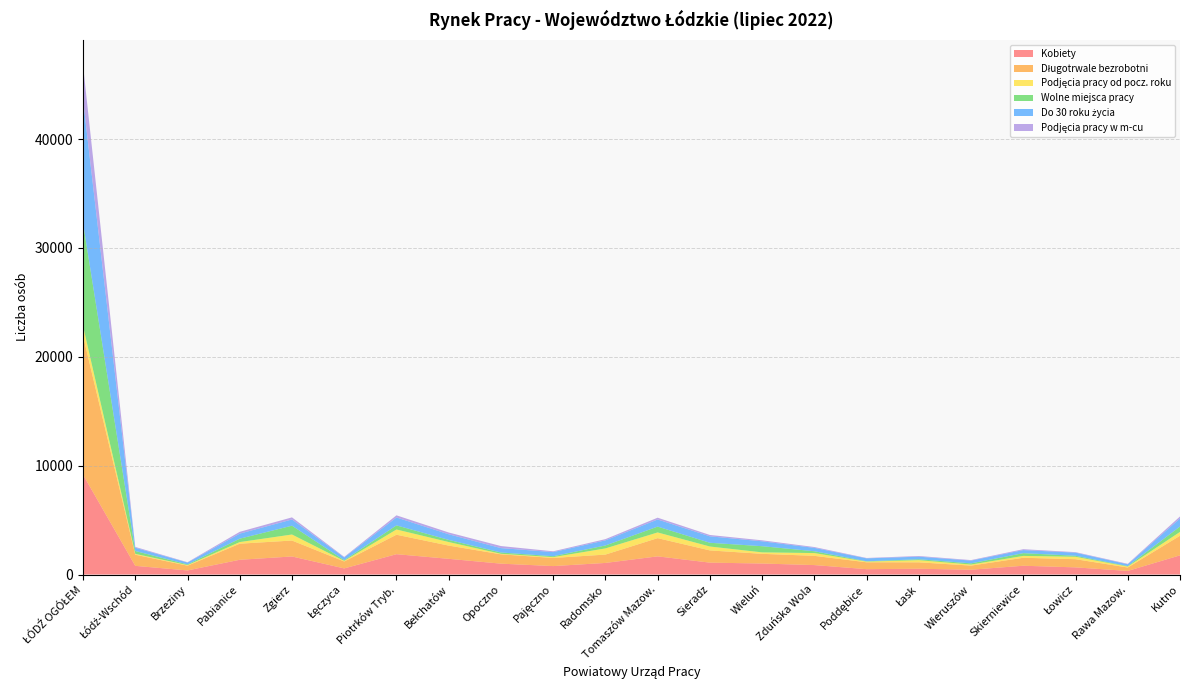

Reading right to left, list all the values displayed in this chart.

Kobiety: Kutno=1762	Rawa Mazow.=331	Łowicz=657	Skierniewice=807	Wieruszów=442	Łask=532	Poddębice=493	Zduńska Wola=868	Wieluń=1011	Sieradz=1093	Tomaszów Mazow.=1669	Radomsko=1065	Pajęczno=776	Opoczno=1000	Bełchatów=1443	Piotrków Tryb.=1869	Łęczyca=562	Zgierz=1659	Pabianice=1356	Brzeziny=377	Łódź-Wschód=796	ŁÓDŹ OGÓŁEM=9171
Długotrwale bezrobotni: Kutno=1802	Rawa Mazow.=316	Łowicz=752	Skierniewice=733	Wieruszów=378	Łask=589	Poddębice=632	Zduńska Wola=849	Wieluń=891	Sieradz=1123	Tomaszów Mazow.=1674	Radomsko=768	Pajęczno=747	Opoczno=857	Bełchatów=1216	Piotrków Tryb.=1789	Łęczyca=639	Zgierz=1464	Pabianice=1477	Brzeziny=436	Łódź-Wschód=1026	ŁÓDŹ OGÓŁEM=12748
Podjęcia pracy od pocz. roku: Kutno=350	Rawa Mazow.=84	Łowicz=223	Skierniewice=171	Wieruszów=97	Łask=199	Poddębice=61	Zduńska Wola=255	Wieluń=135	Sieradz=358	Tomaszów Mazow.=524	Radomsko=566	Pajęczno=77	Opoczno=48	Bełchatów=327	Piotrków Tryb.=480	Łęczyca=56	Zgierz=554	Pabianice=149	Brzeziny=55	Łódź-Wschód=79	ŁÓDŹ OGÓŁEM=909
Wolne miejsca pracy: Kutno=496	Rawa Mazow.=44	Łowicz=92	Skierniewice=253	Wieruszów=109	Łask=84	Poddębice=30	Zduńska Wola=167	Wieluń=566	Sieradz=343	Tomaszów Mazow.=536	Radomsko=271	Pajęczno=81	Opoczno=120	Bełchatów=196	Piotrków Tryb.=377	Łęczyca=64	Zgierz=809	Pabianice=311	Brzeziny=61	Łódź-Wschód=262	ŁÓDŹ OGÓŁEM=9458
Do 30 roku życia: Kutno=739	Rawa Mazow.=165	Łowicz=286	Skierniewice=282	Wieruszów=256	Łask=235	Poddębice=271	Zduńska Wola=311	Wieluń=450	Sieradz=592	Tomaszów Mazow.=653	Radomsko=470	Pajęczno=379	Opoczno=404	Bełchatów=517	Piotrków Tryb.=727	Łęczyca=251	Zgierz=573	Pabianice=464	Brzeziny=170	Łódź-Wschód=298	ŁÓDŹ OGÓŁEM=11314
Podjęcia pracy w m-cu: Kutno=187	Rawa Mazow.=45	Łowicz=47	Skierniewice=81	Wieruszów=45	Łask=64	Poddębice=34	Zduńska Wola=76	Wieluń=91	Sieradz=125	Tomaszów Mazow.=166	Radomsko=112	Pajęczno=75	Opoczno=188	Bełchatów=164	Piotrków Tryb.=198	Łęczyca=48	Zgierz=193	Pabianice=167	Brzeziny=32	Łódź-Wschód=75	ŁÓDŹ OGÓŁEM=3170